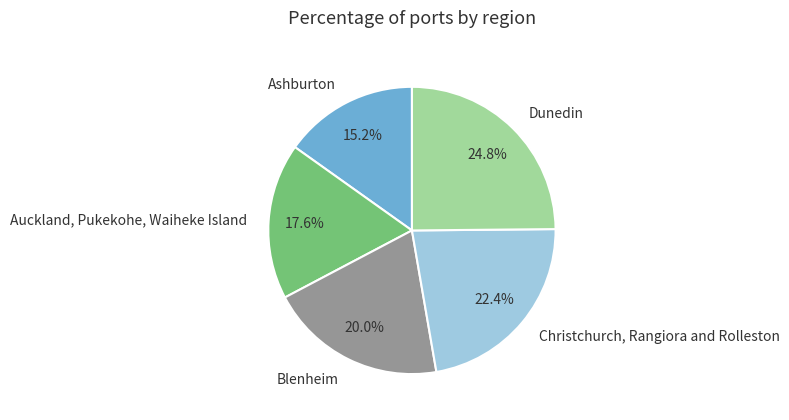

Which category has the biggest portion of the pie?

Dunedin